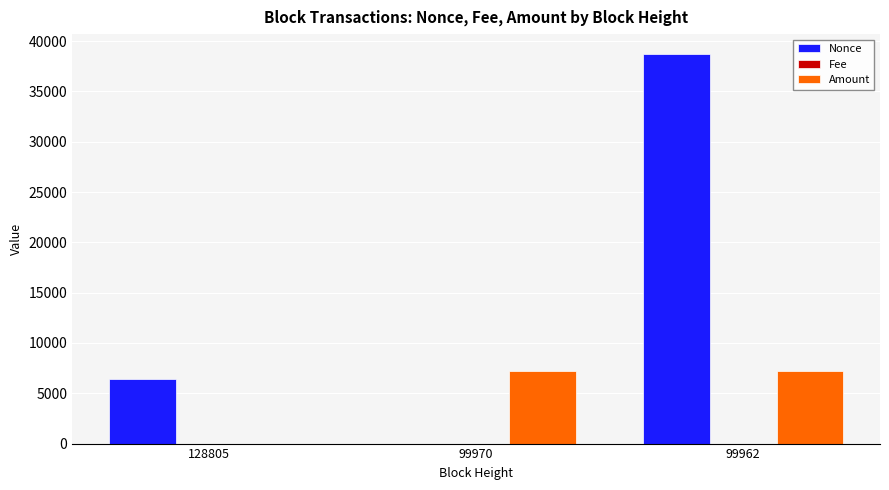

Count the number of categories in the chart.

3